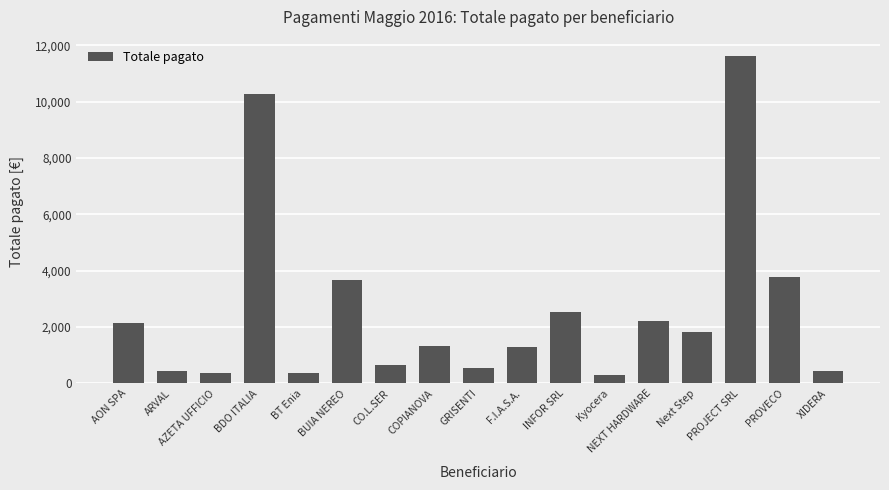

The value at AON SPA is 2143.8. True or false?

True